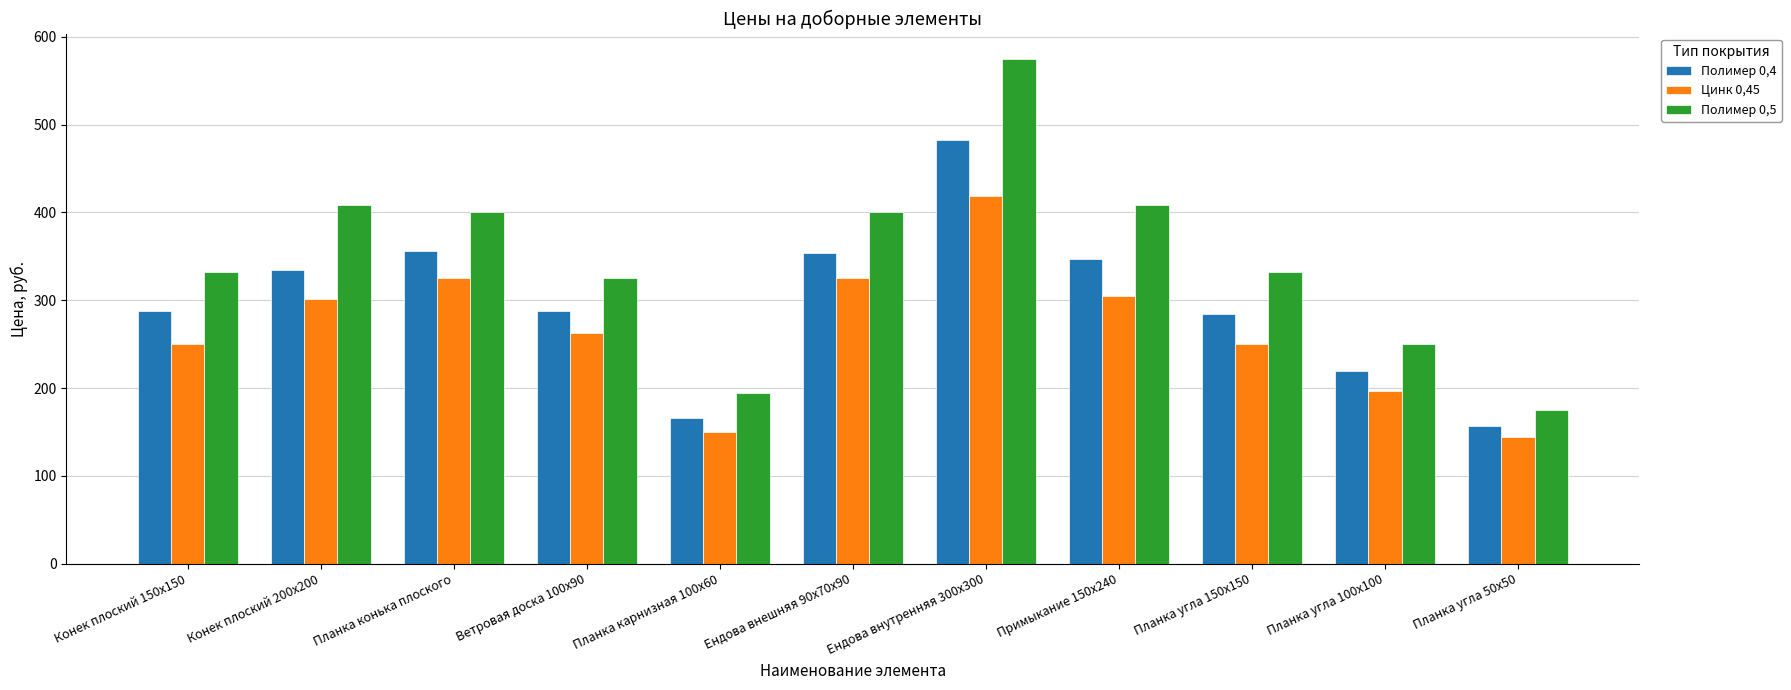

Rank the series by their maximum value, from lowest to highest.

Цинк 0,45, Полимер 0,4, Полимер 0,5